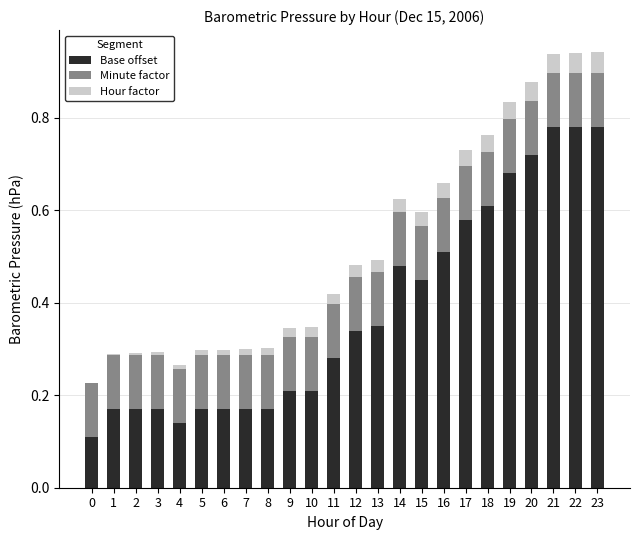

Are the bars grouped side by side (vs. stacked)?

No